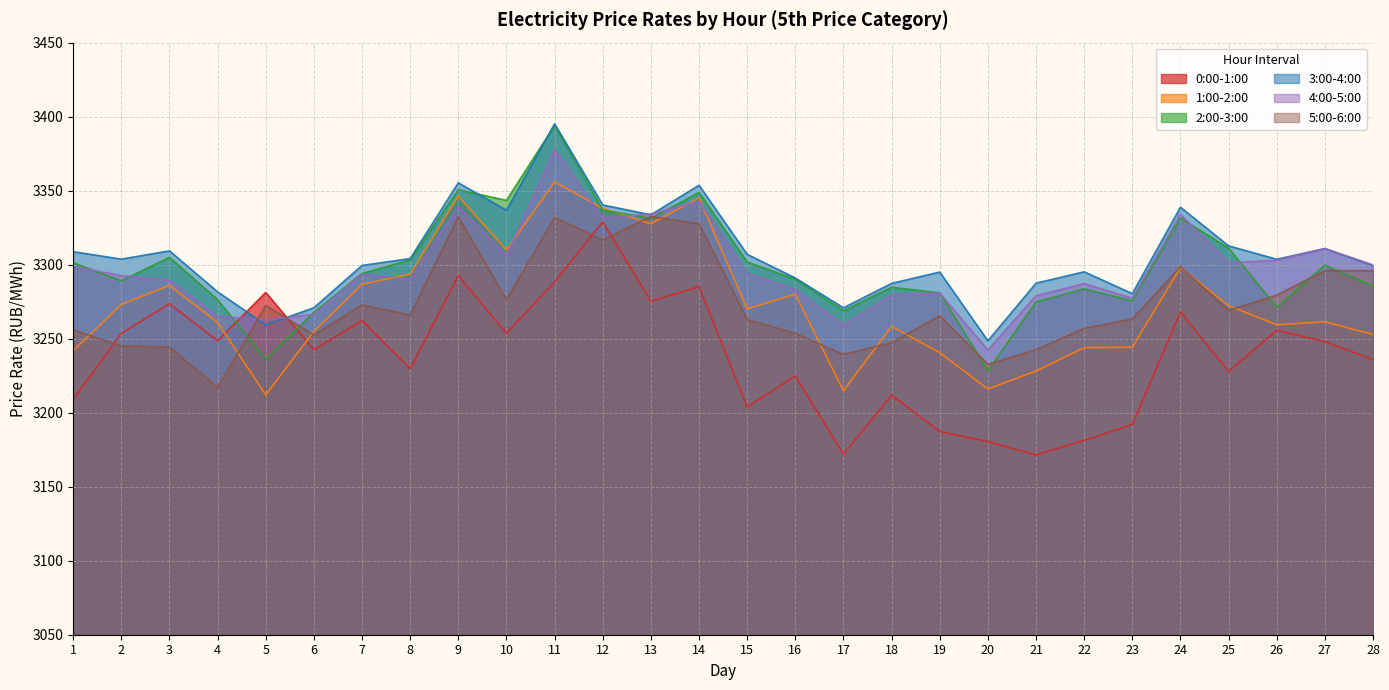

At which category does 5:00-6:00 reach its first local valley?

4